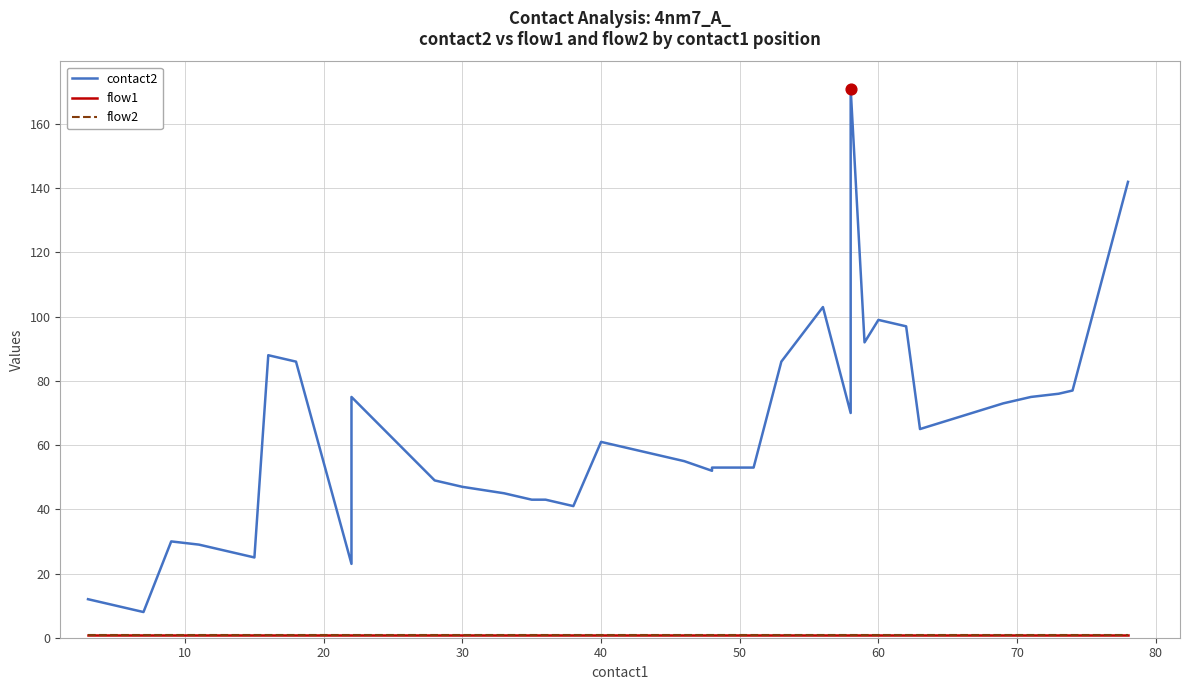

Which series has the largest total across all categories?

contact2